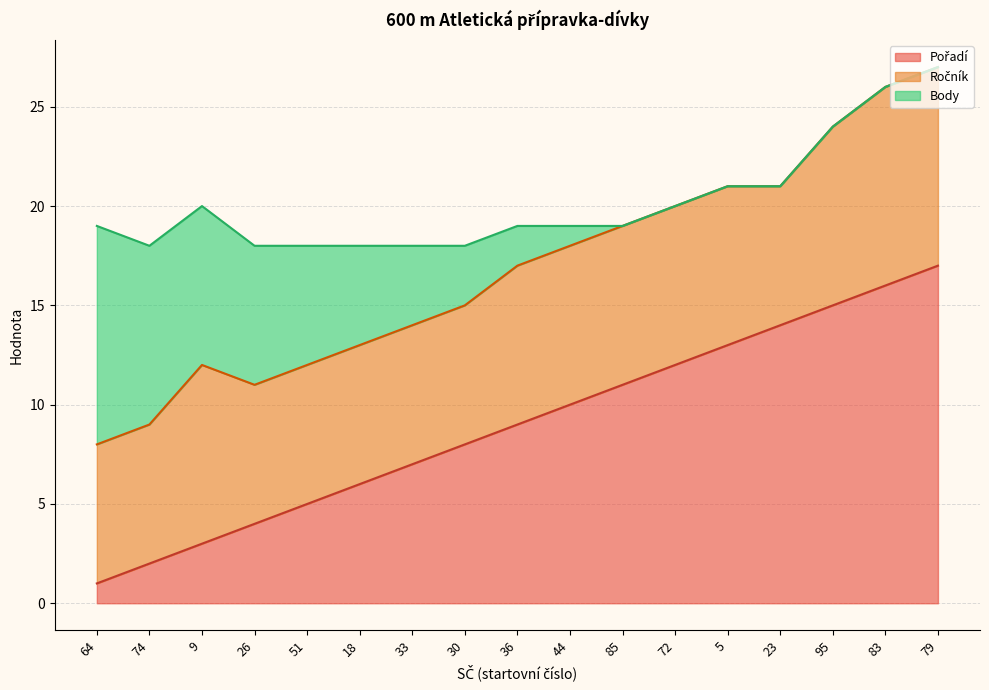

What is the difference between the Body values at 5 and 18?

5